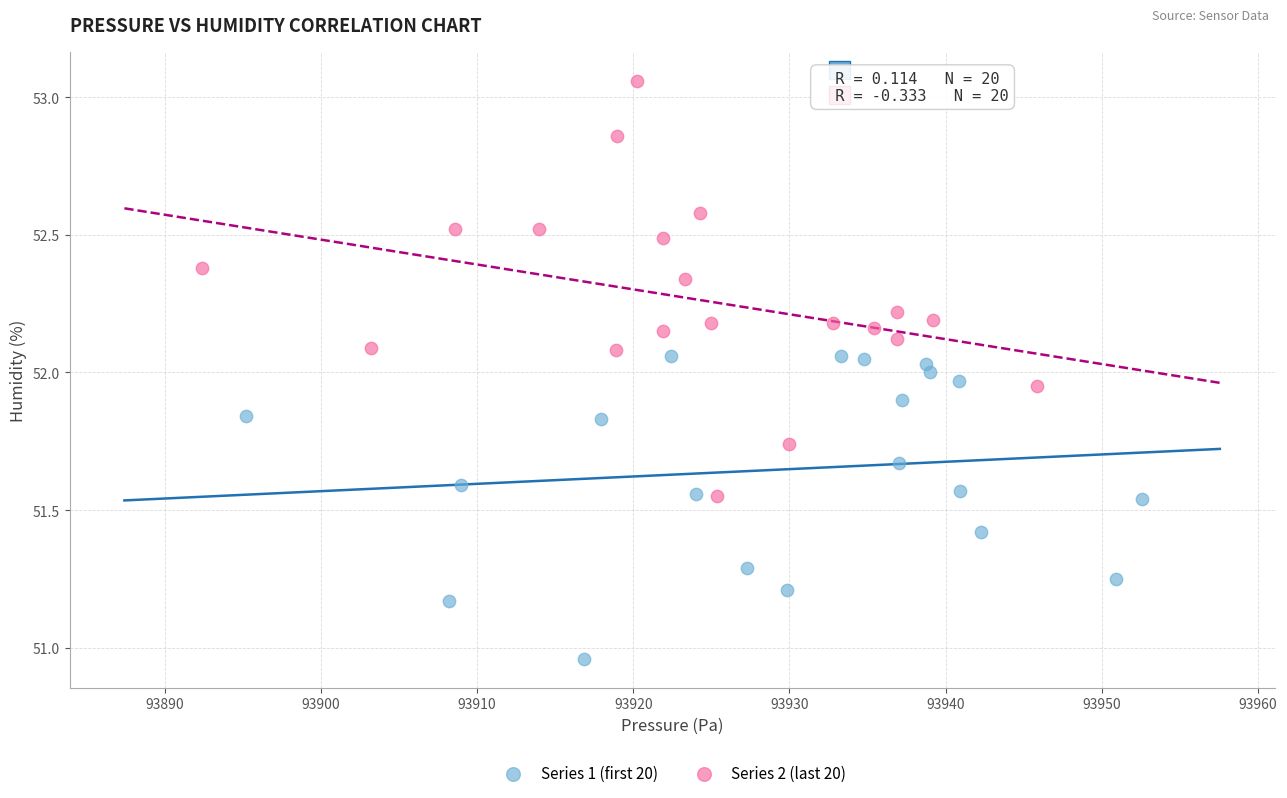

Which series has the largest Y range (max minus min)?

Series 2 (last 20)